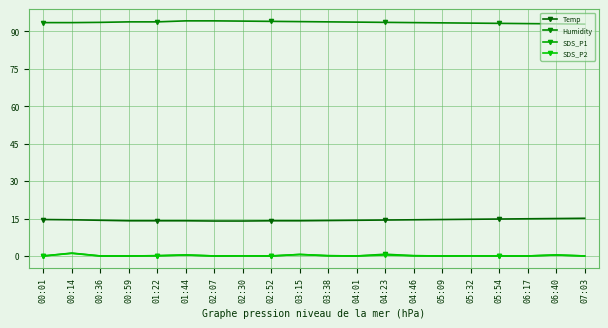

What is the maximum value shown in the chart?

94.2